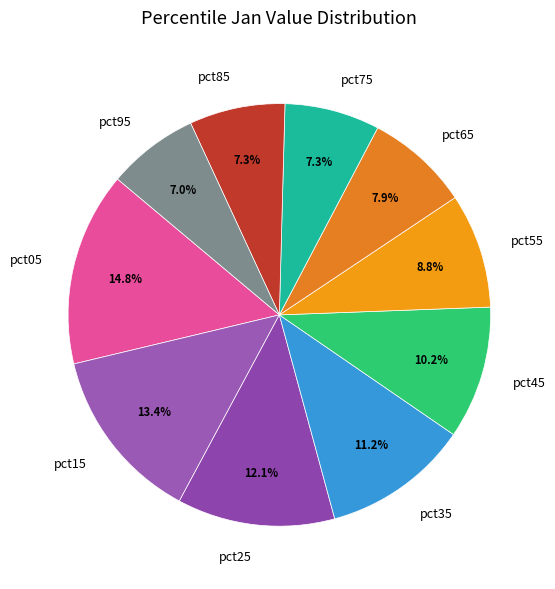

Which slice is the largest?

pct05